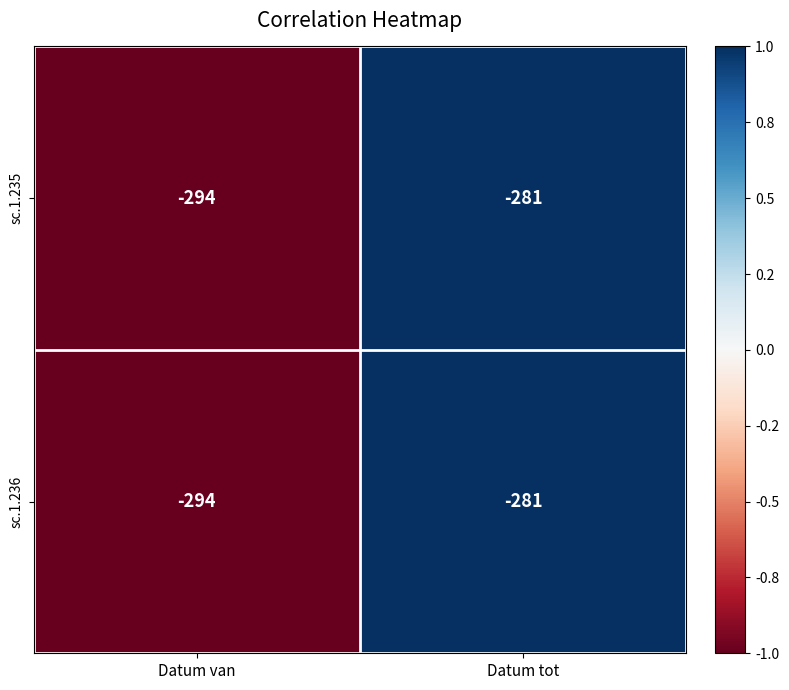

At which category is the sum across all series the highest?

Datum tot